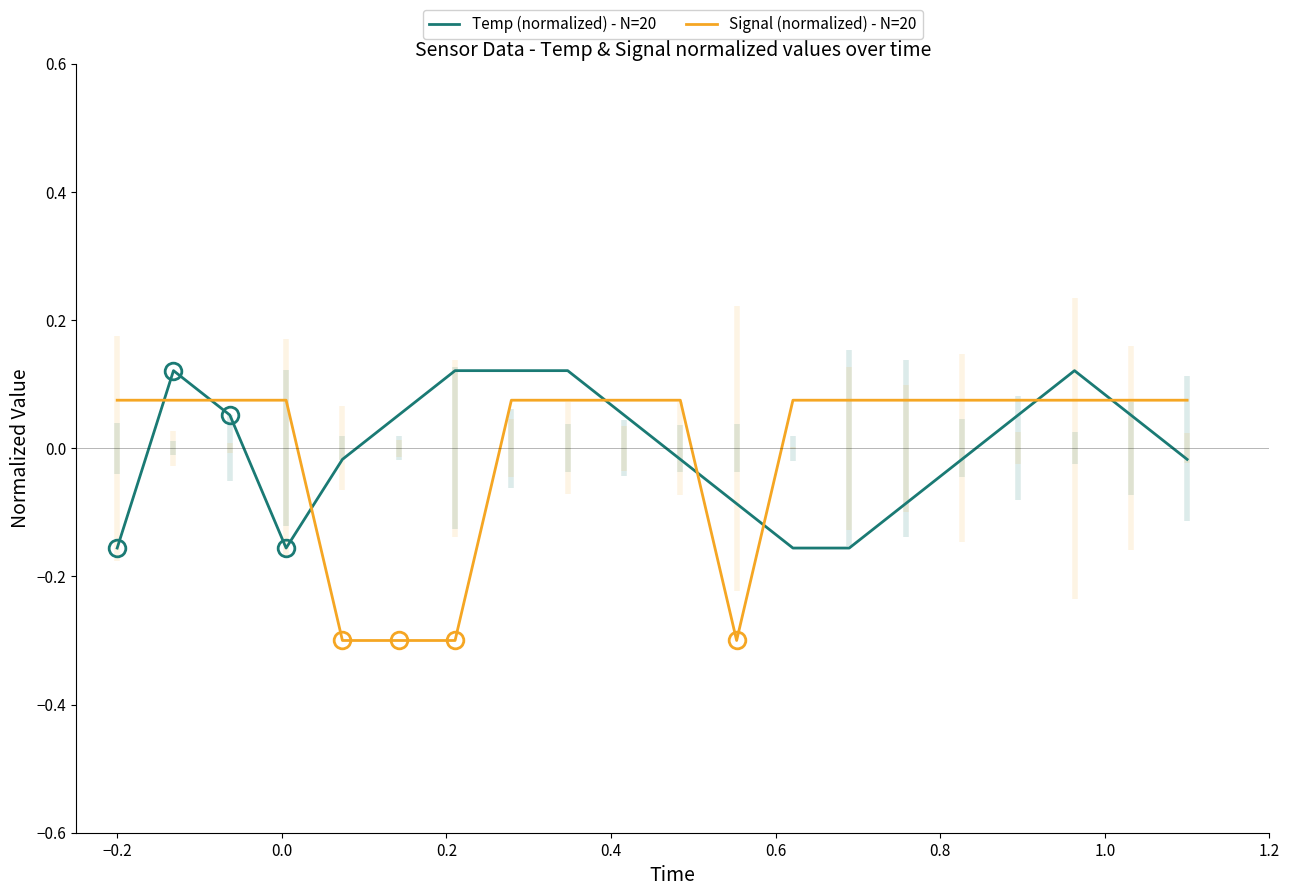

What is the minimum value for Temp (normalized) - N=20?

-0.2